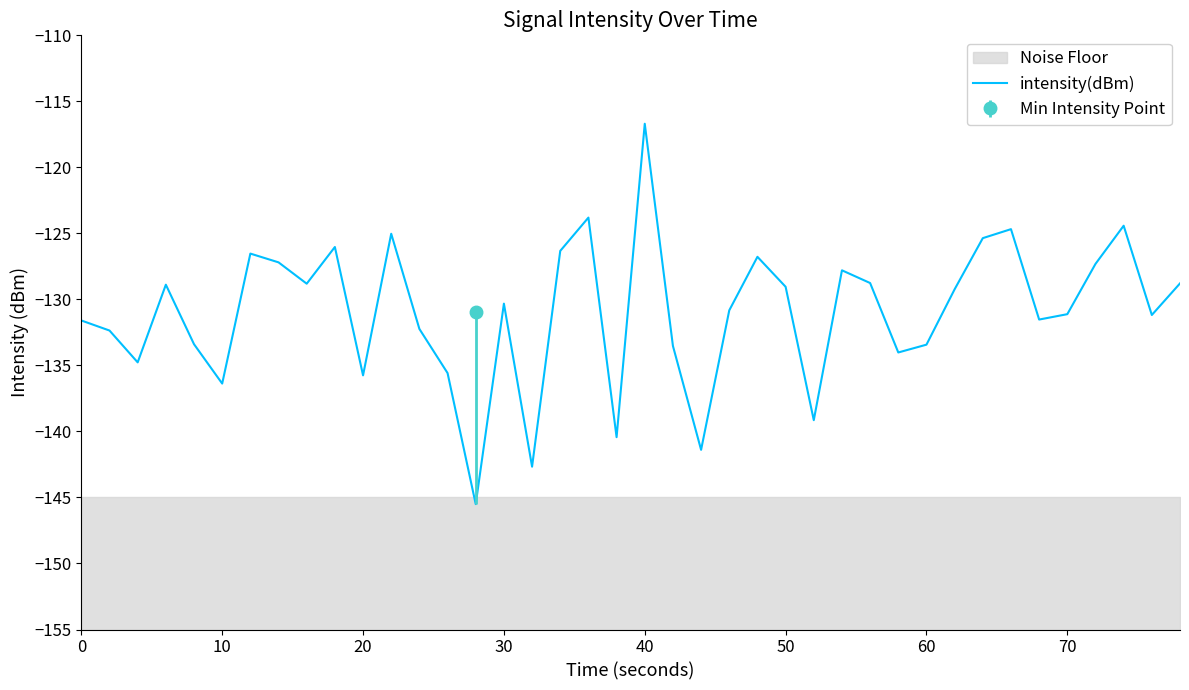

What is the highest value of the intensity(dBm) series?

-116.7